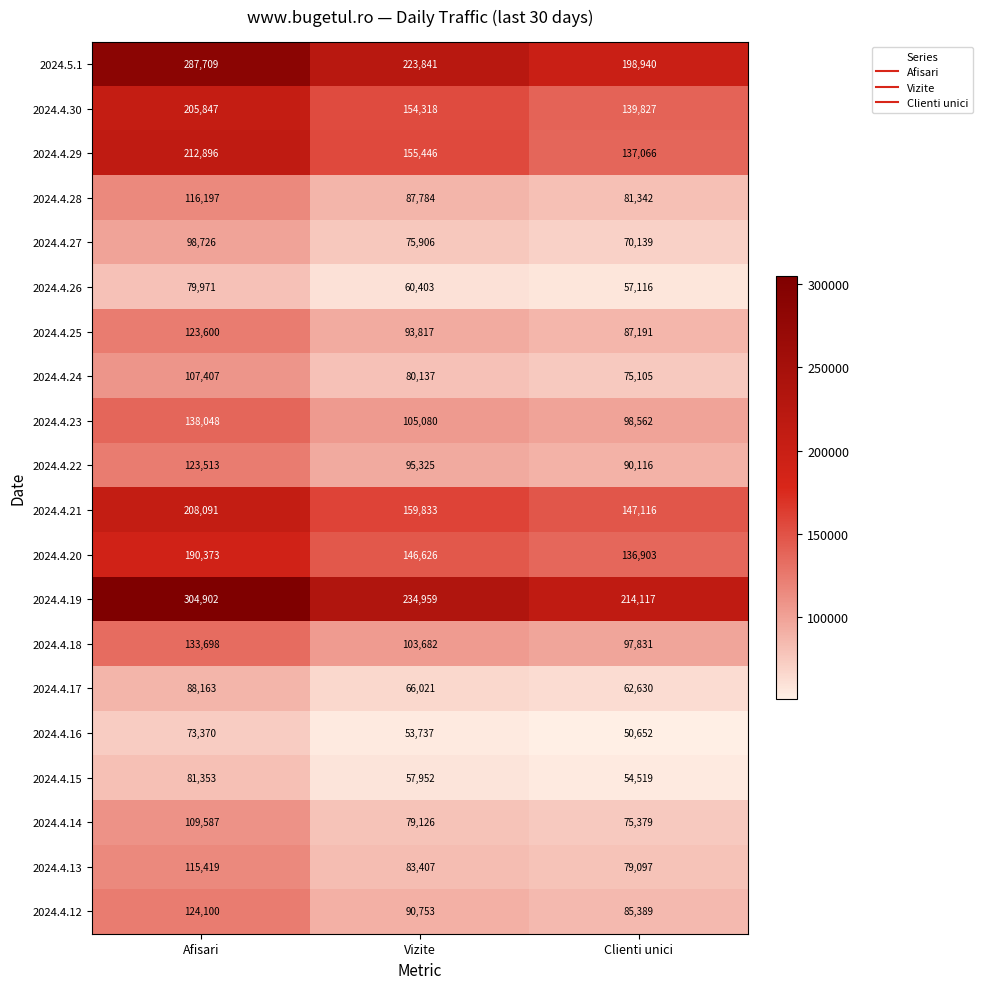

What is the average value of the 2024.4.19 series?

251326